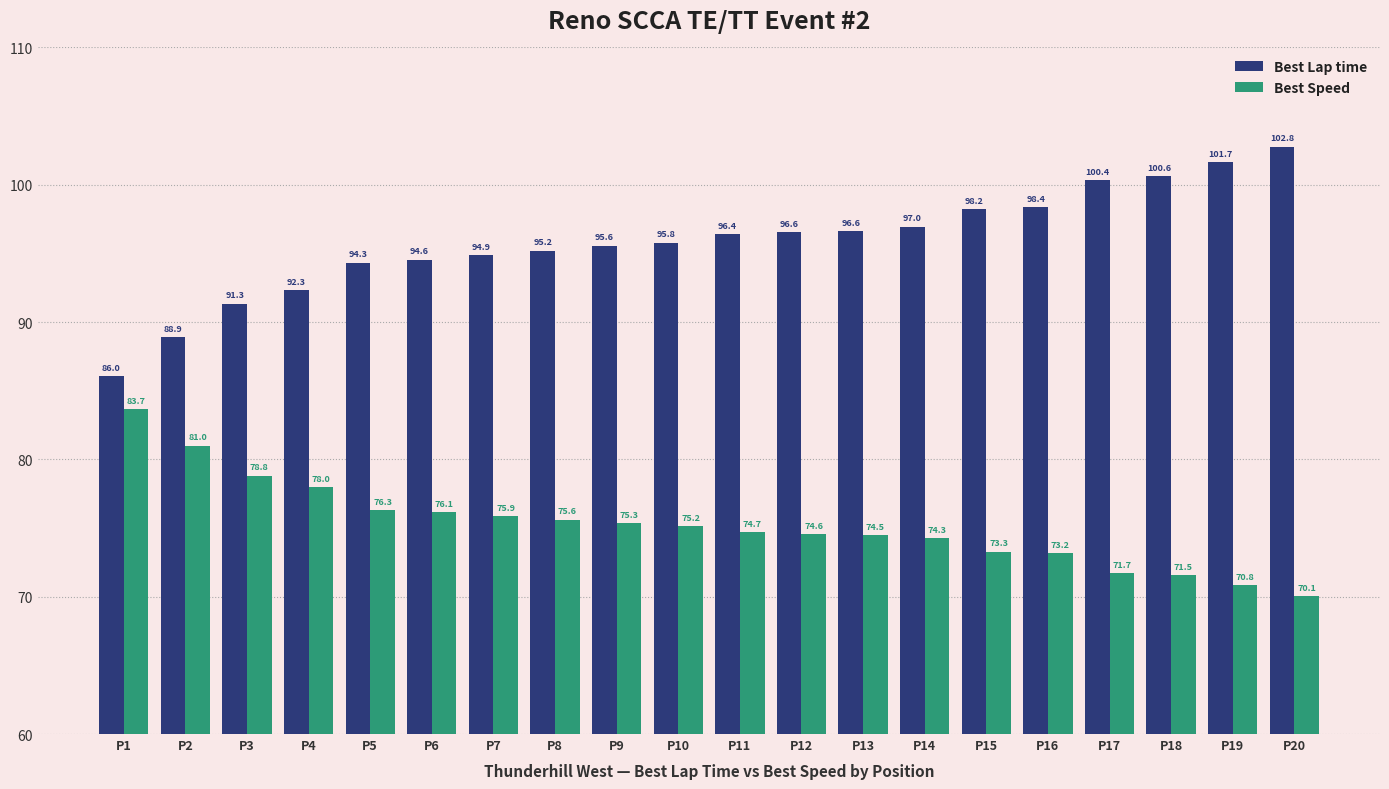

What is the sum of all Best Lap time values?

1917.6